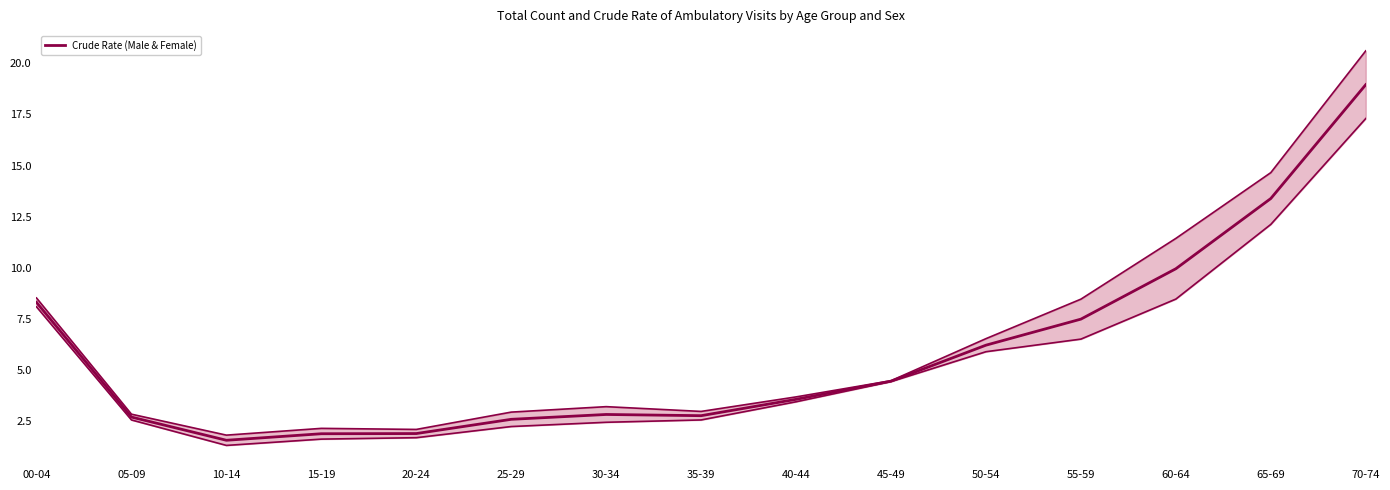

What is the change in value from 20-24 to 25-29?

+0.7